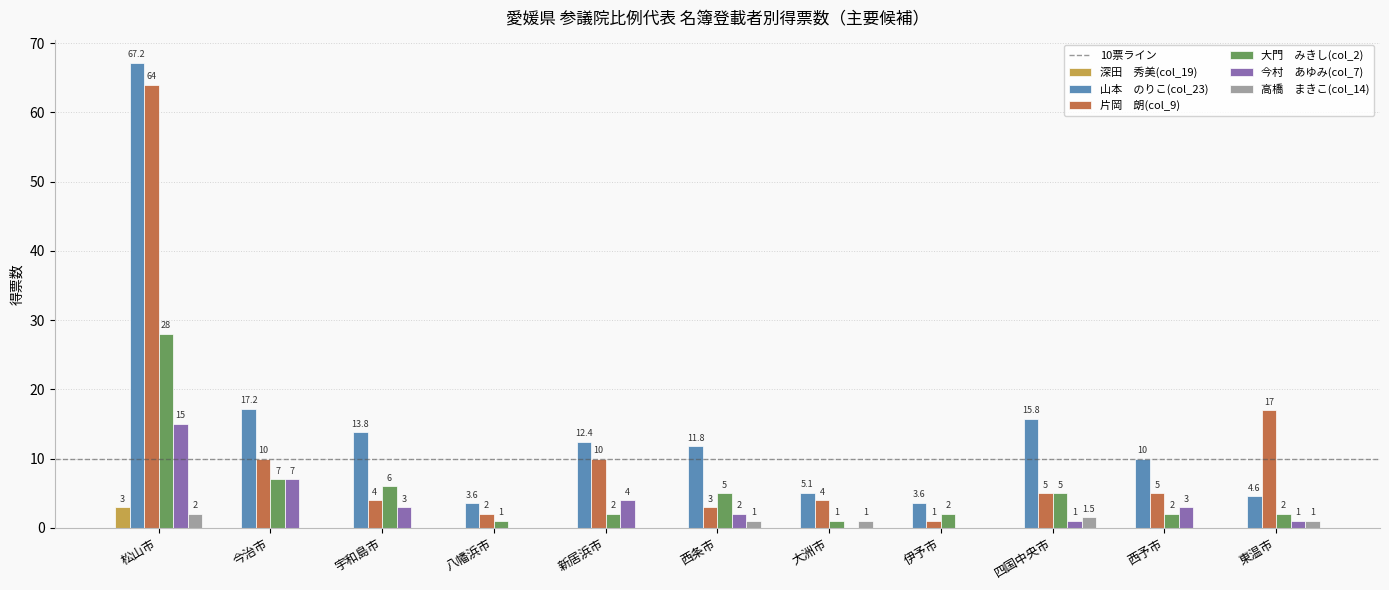

How many data points does each series have?

11